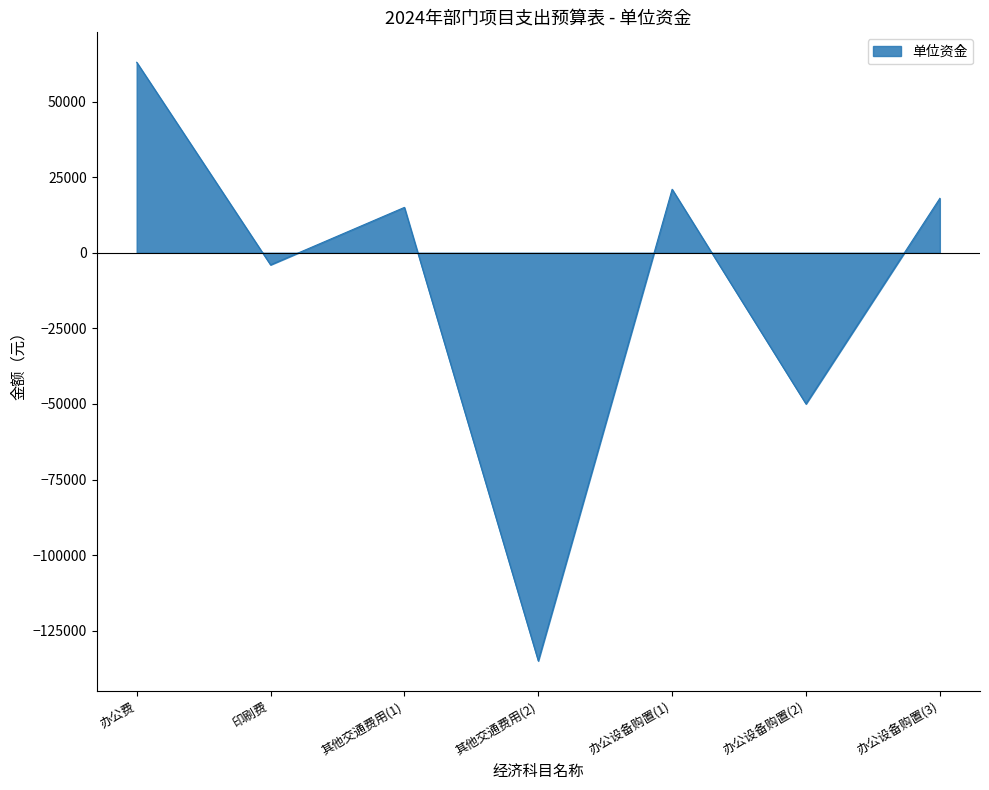

Where is the data nearest to the value -36000?

办公设备购置(2)